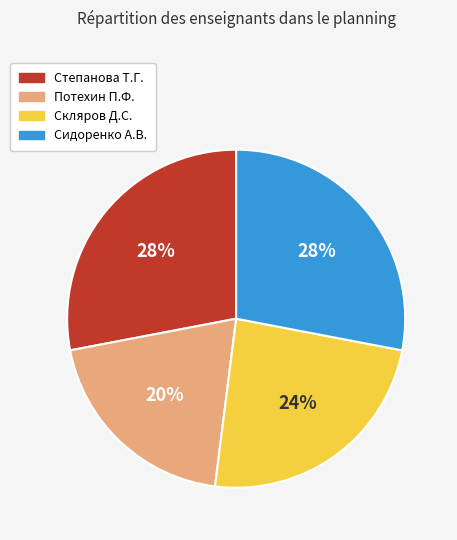

Does any single category account for the majority?

No